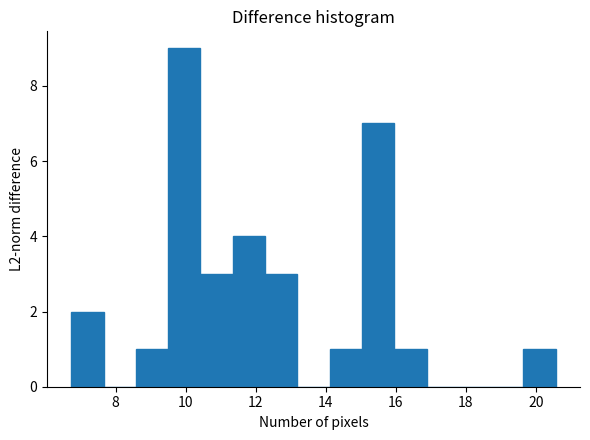

Reading left to right, transcribe this chart: for each bar, give the range it covers on the x-axis and its height. Neither the bar edges nor the heights are printed on the chart, so give them approximately, as read against the axes.

6.8 to 7.6: 2
7.6 to 8.6: 0
8.6 to 9.4: 1
9.4 to 10.4: 9
10.4 to 11.4: 3
11.4 to 12.2: 4
12.2 to 13.2: 3
13.2 to 14.2: 0
14.2 to 15.0: 1
15.0 to 16.0: 7
16.0 to 16.8: 1
16.8 to 17.8: 0
17.8 to 18.8: 0
18.8 to 19.6: 0
19.6 to 20.6: 1